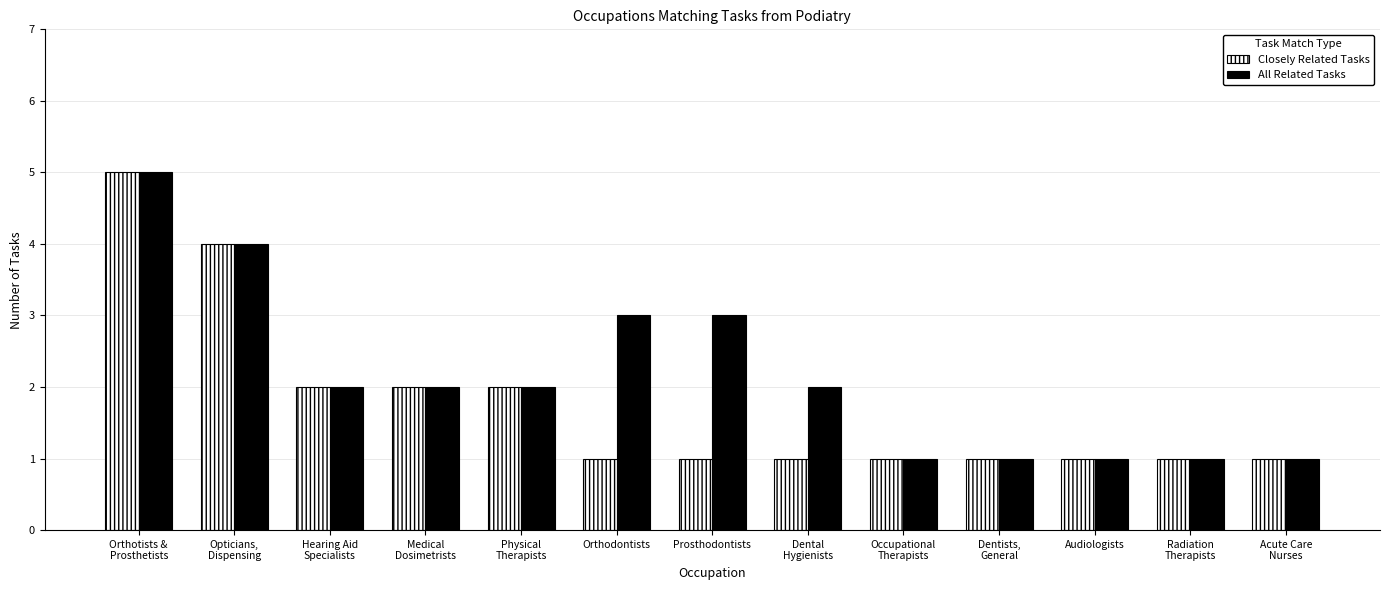

Count the All Related Tasks values in the range 1 to 3.

11